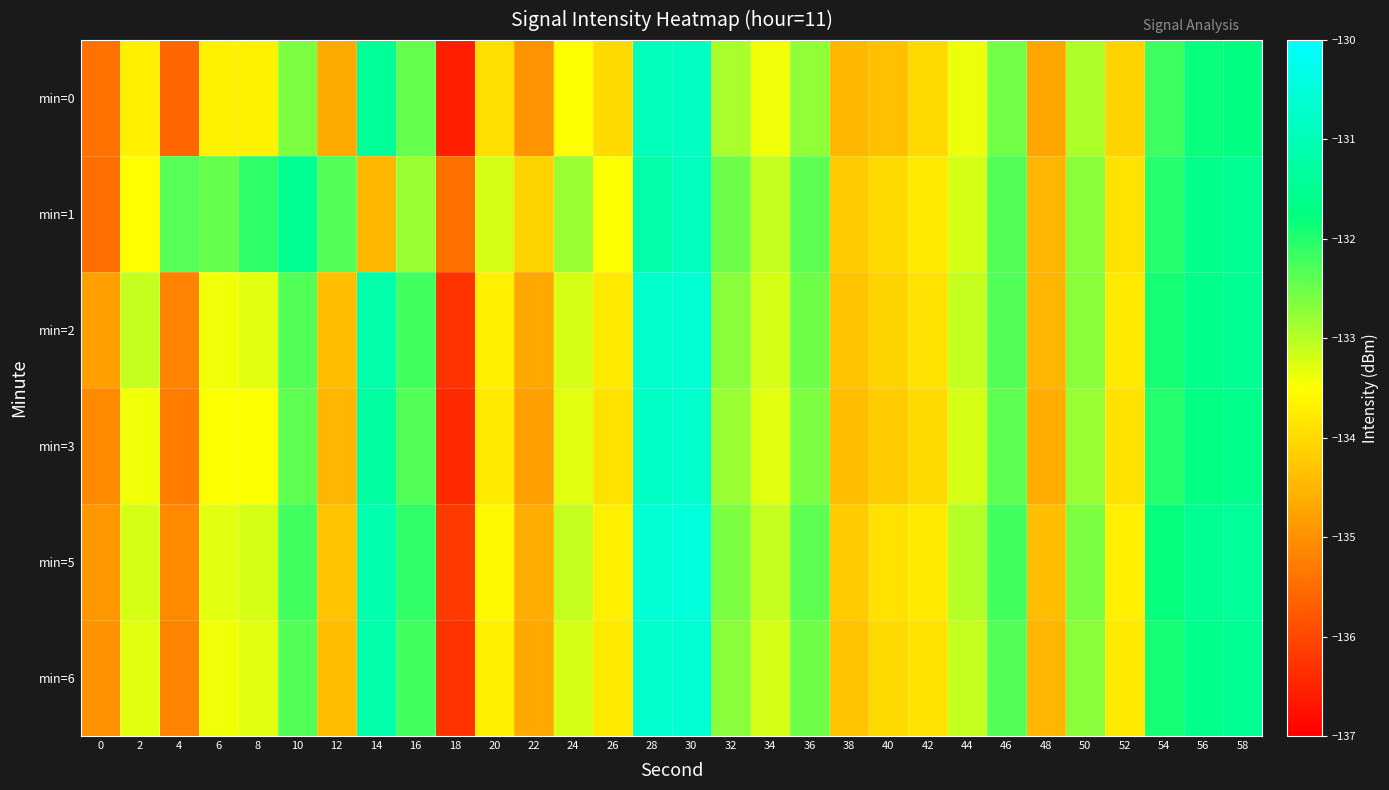

How many series are shown in this chart?

6